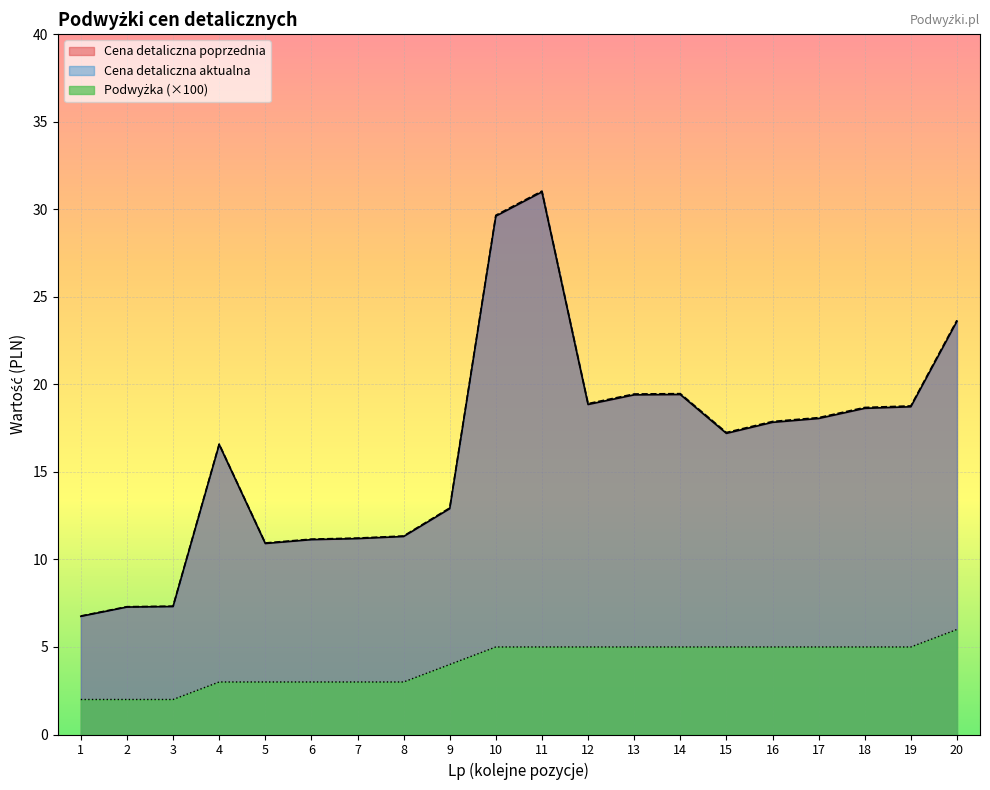

Where does the Cena detaliczna poprzednia series first go above 17?

10